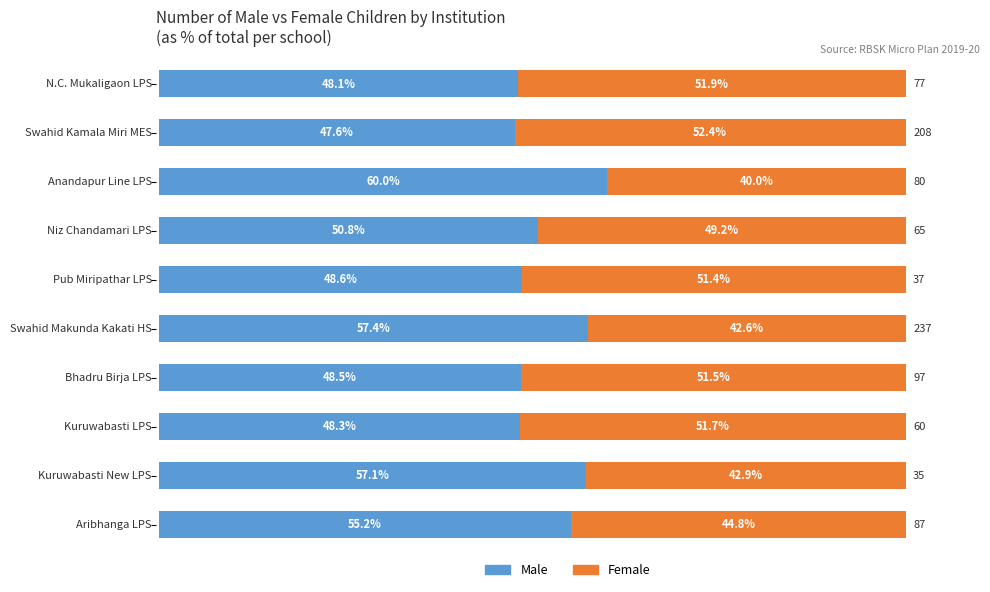

What are all the series names shown in the legend?

Male, Female